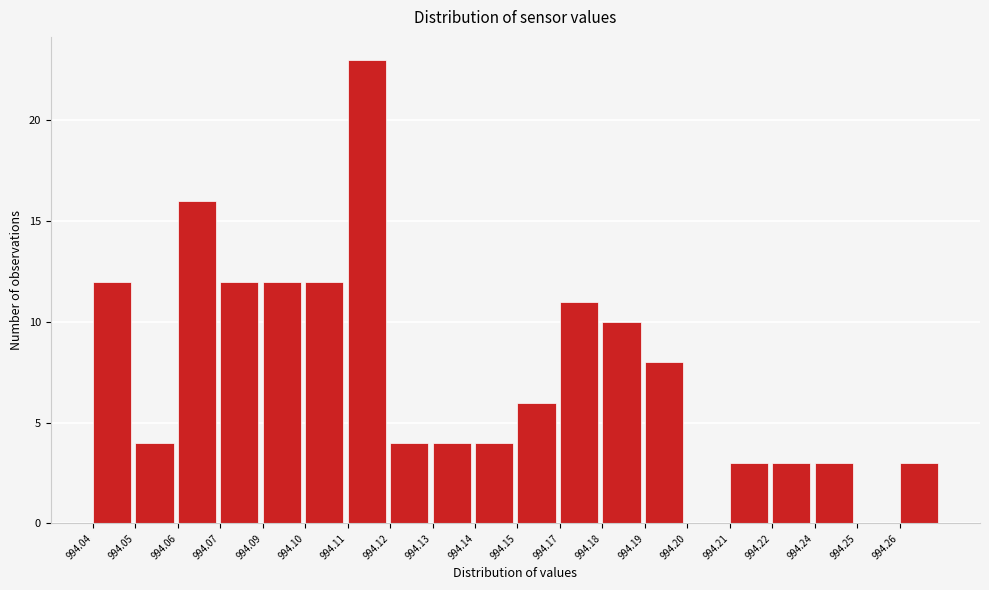

Reading left to right, transcribe all the data shown in this chart.

994.04=12	994.05=4	994.06=16	994.07=12	994.09=12	994.10=12	994.11=23	994.12=4	994.13=4	994.14=4	994.15=6	994.17=11	994.18=10	994.19=8	994.20=0	994.21=3	994.22=3	994.24=3	994.25=0	994.26=3